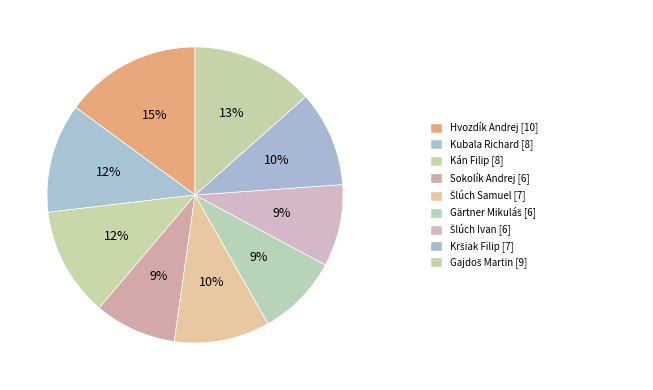

Which slice is the smallest?

Sokolík Andrej